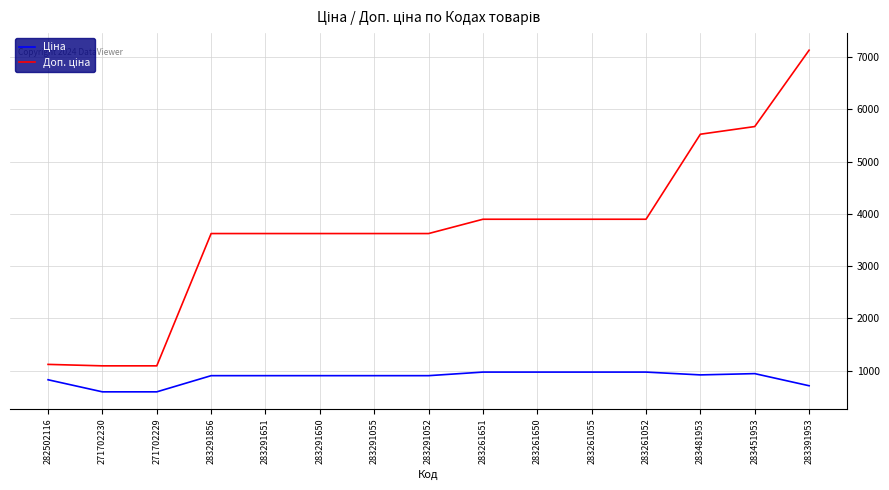

What is the minimum value shown in the chart?

596.5